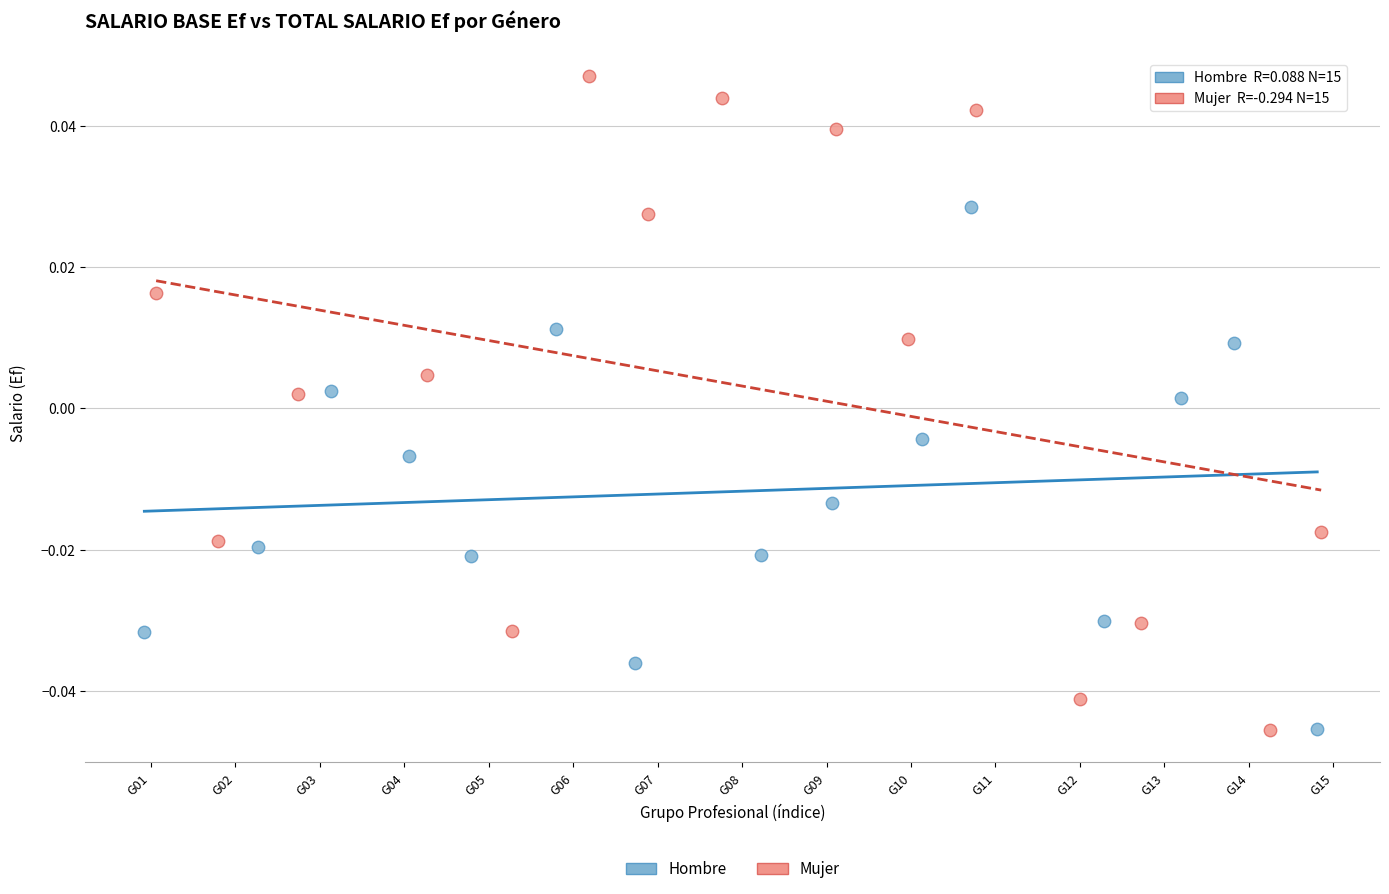

Which series reaches the maximum Y coordinate?

Mujer